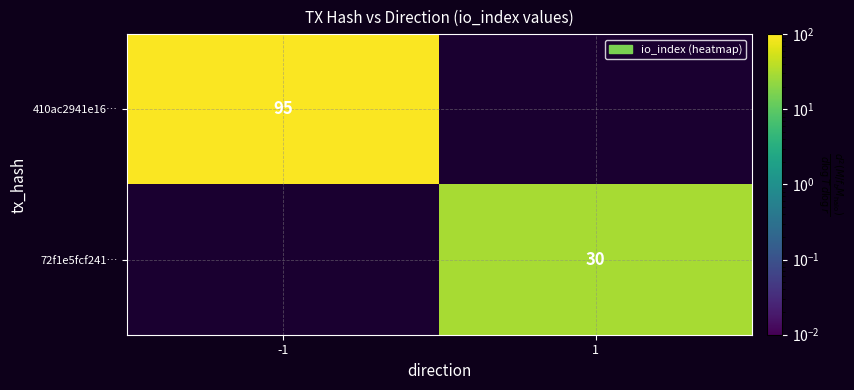

How many distinct data groups are displayed?

2